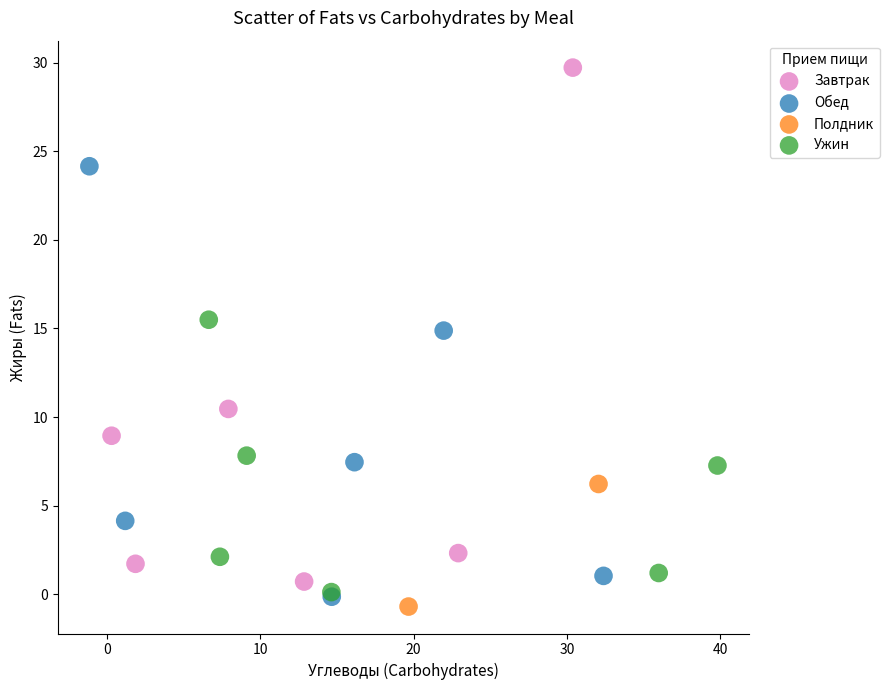

Which series has the widest spread of Y values?

Завтрак